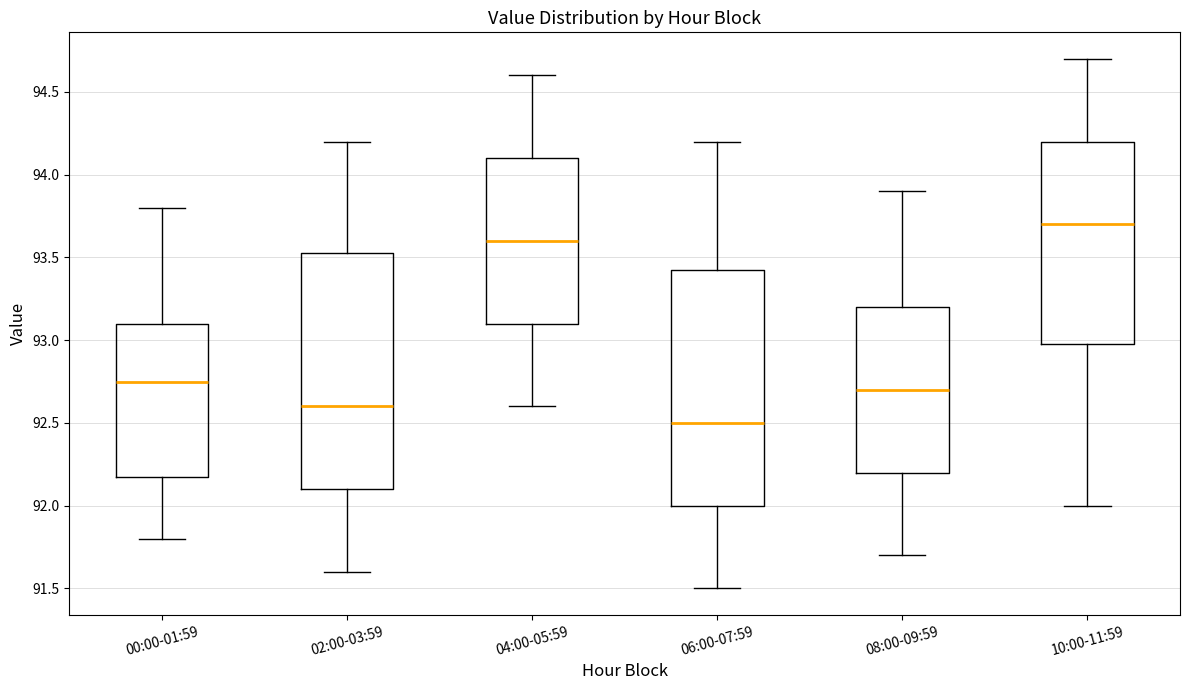

Where is the upper edge of the box for 04:00-05:59 on the y-axis? The values are not printed on the chart, so give them approximately, as read against the axis.

94.10